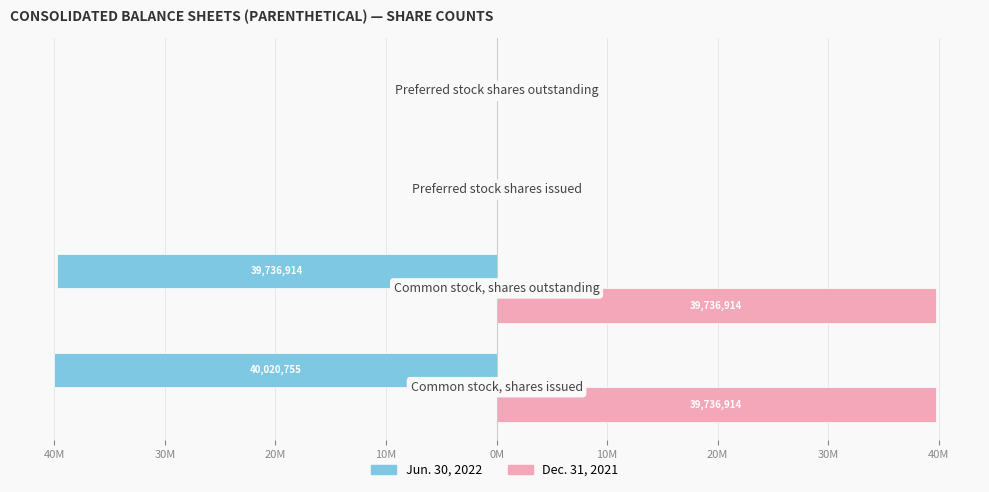

Reading right to left, what are all the values shown in this chart?

Jun. 30, 2022: 0	0	-39736914	-40020755
Dec. 31, 2021: 0	0	39736914	39736914